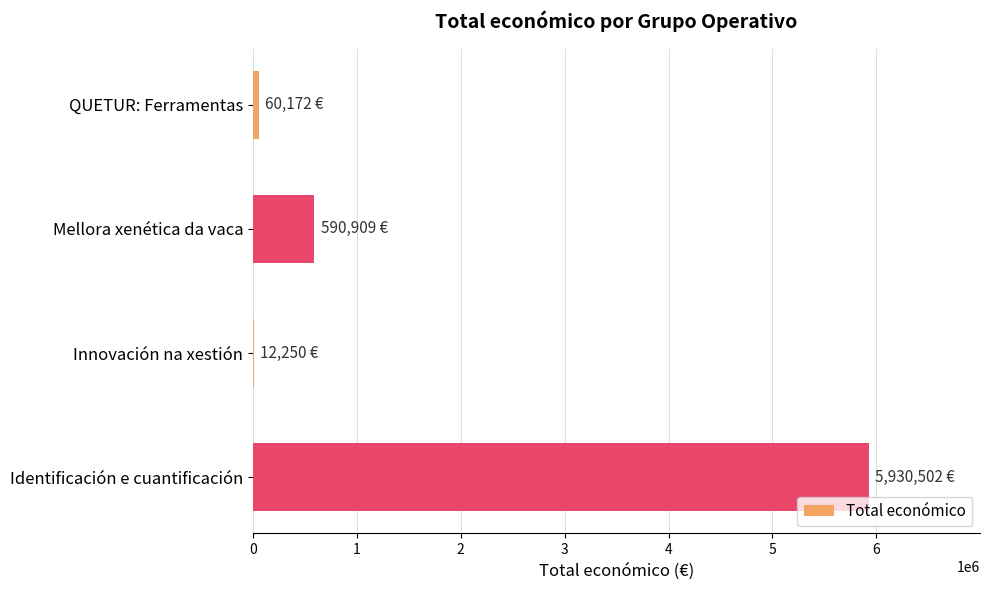

Count the number of categories in the chart.

4